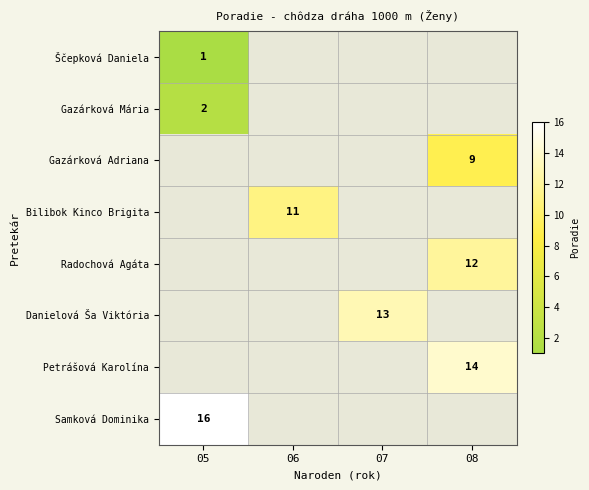

The value of Radochová Agáta at 08 is 12. True or false?

True